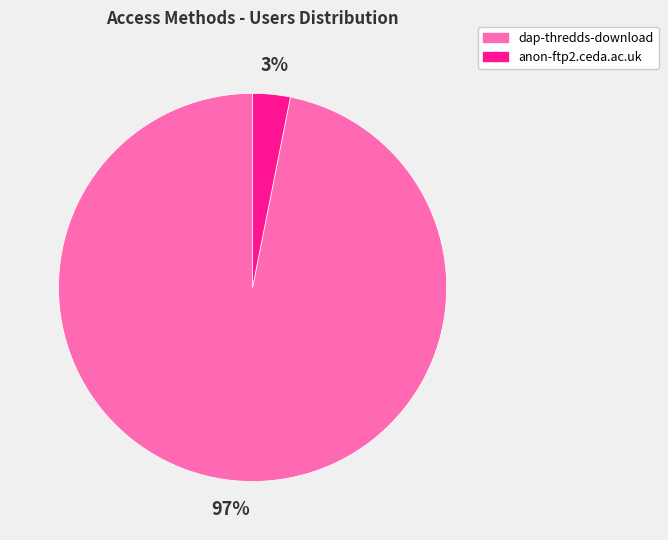

Which has a higher value, anon-ftp2.ceda.ac.uk or dap-thredds-download?

dap-thredds-download